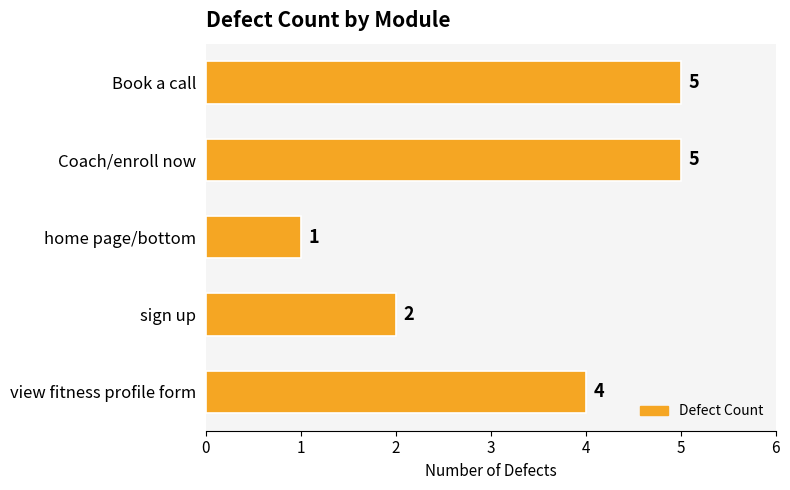

Reading top to bottom, transcribe all the data shown in this chart.

Book a call=5	Coach/enroll now=5	home page/bottom=1	sign up=2	view fitness profile form=4